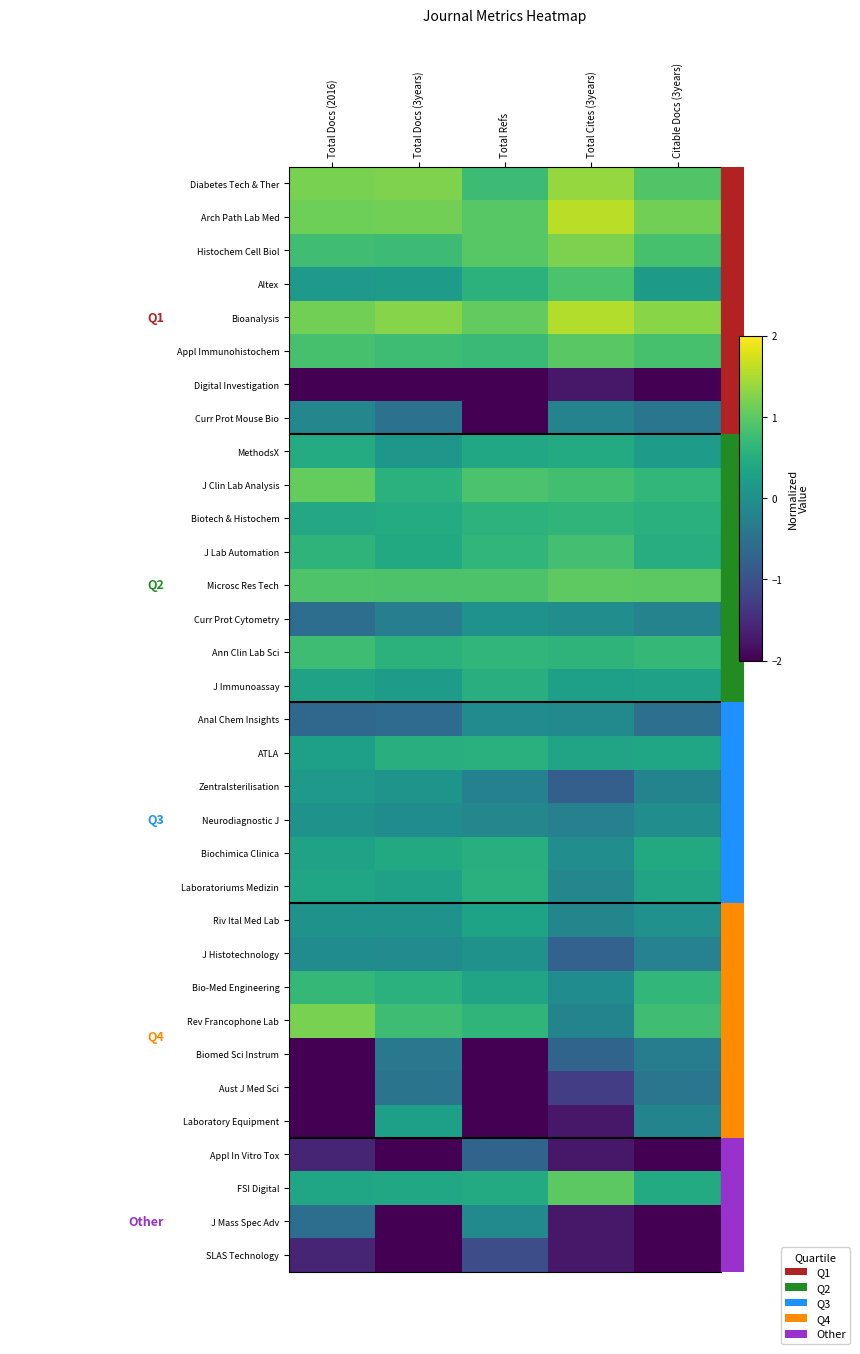

The FSI Digital series shows 0.7 at Total Docs (3years). True or false?

False